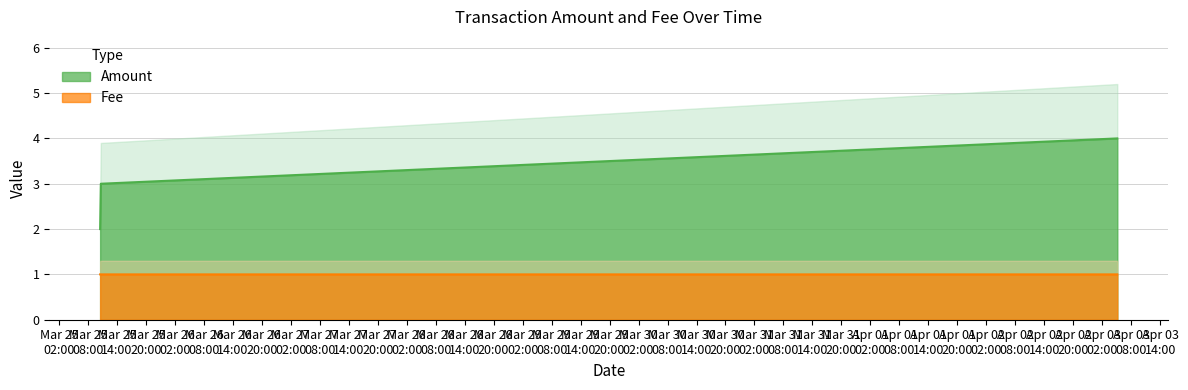

Is it true that Amount equals 2.0 at 2017-03-25 10:31:12?

True